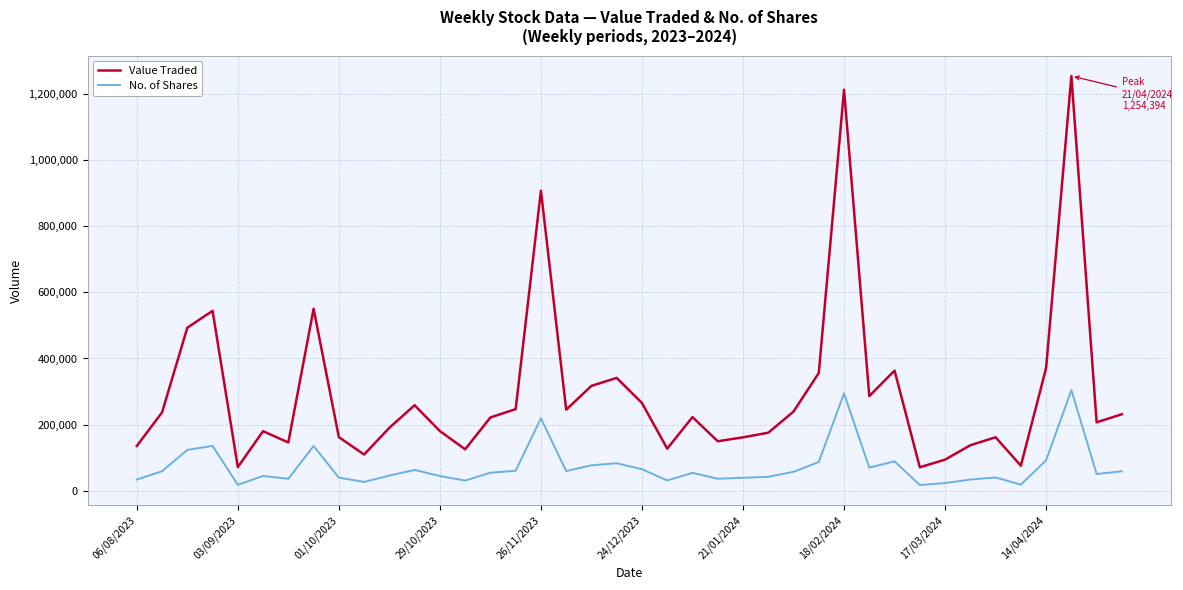

True or false: No. of Shares and Value Traded cross at least once.

False